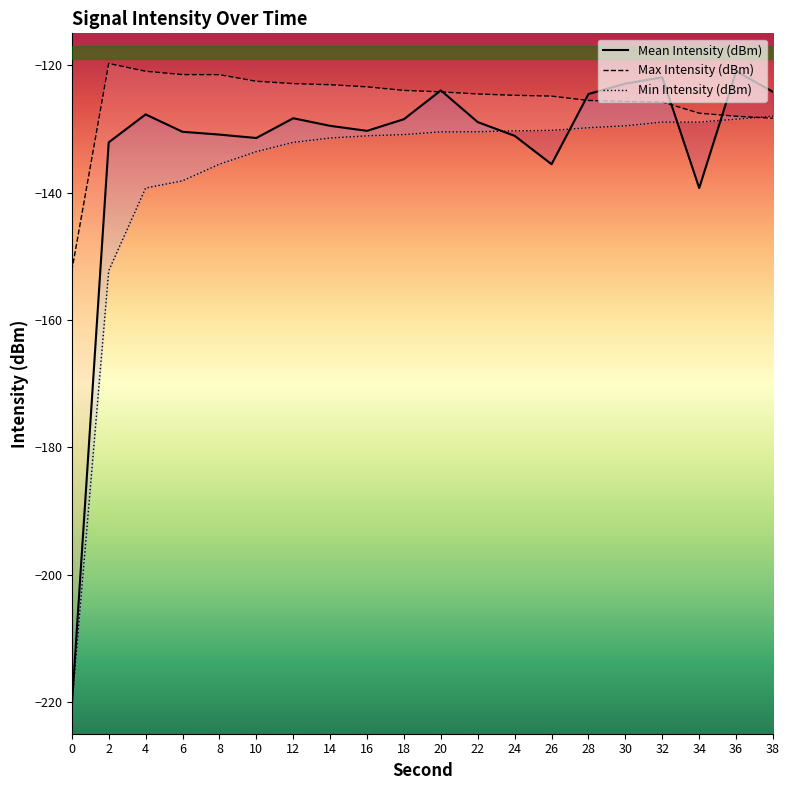

True or false: Mean Intensity (dBm) and Min Intensity (dBm) cross at least once.

True